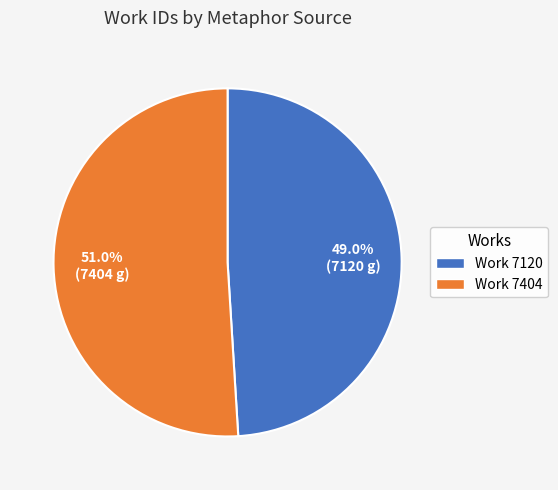

To the nearest percent, what is the combined percentage of Work 7120 and Work 7404?

100%